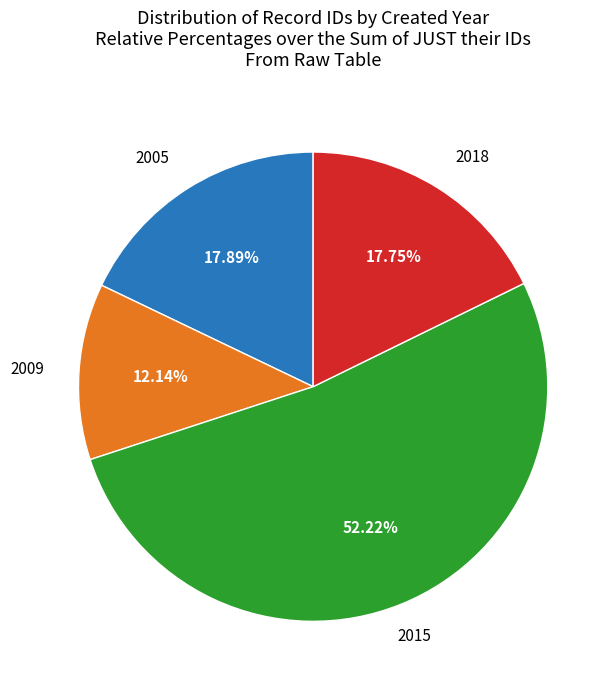

Is there any slice that represents more than half of the pie?

Yes